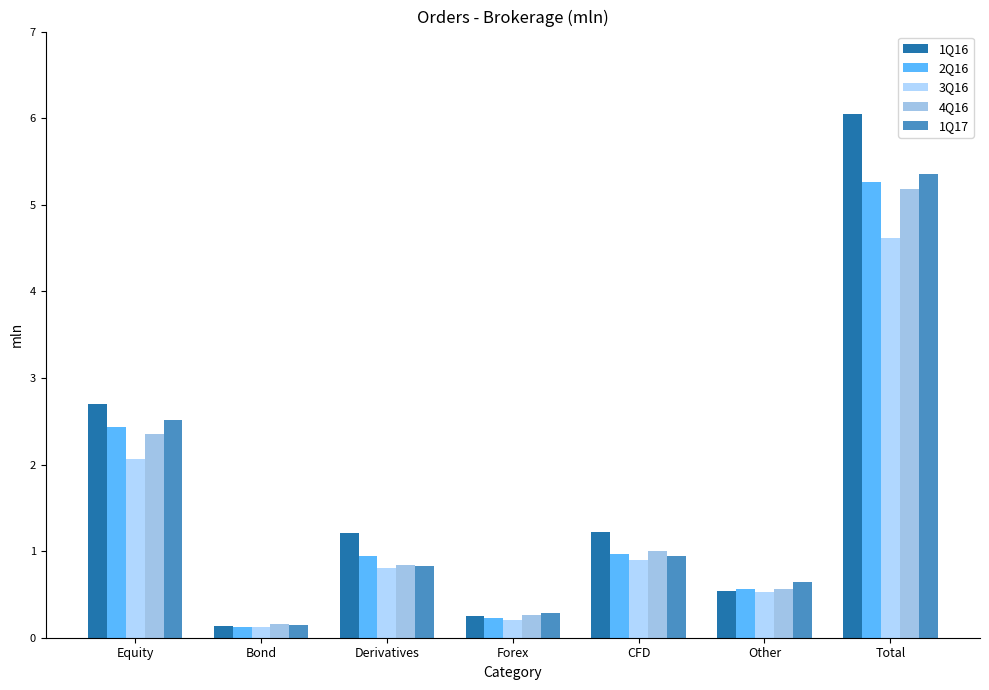

At which category is the sum across all series the highest?

Total